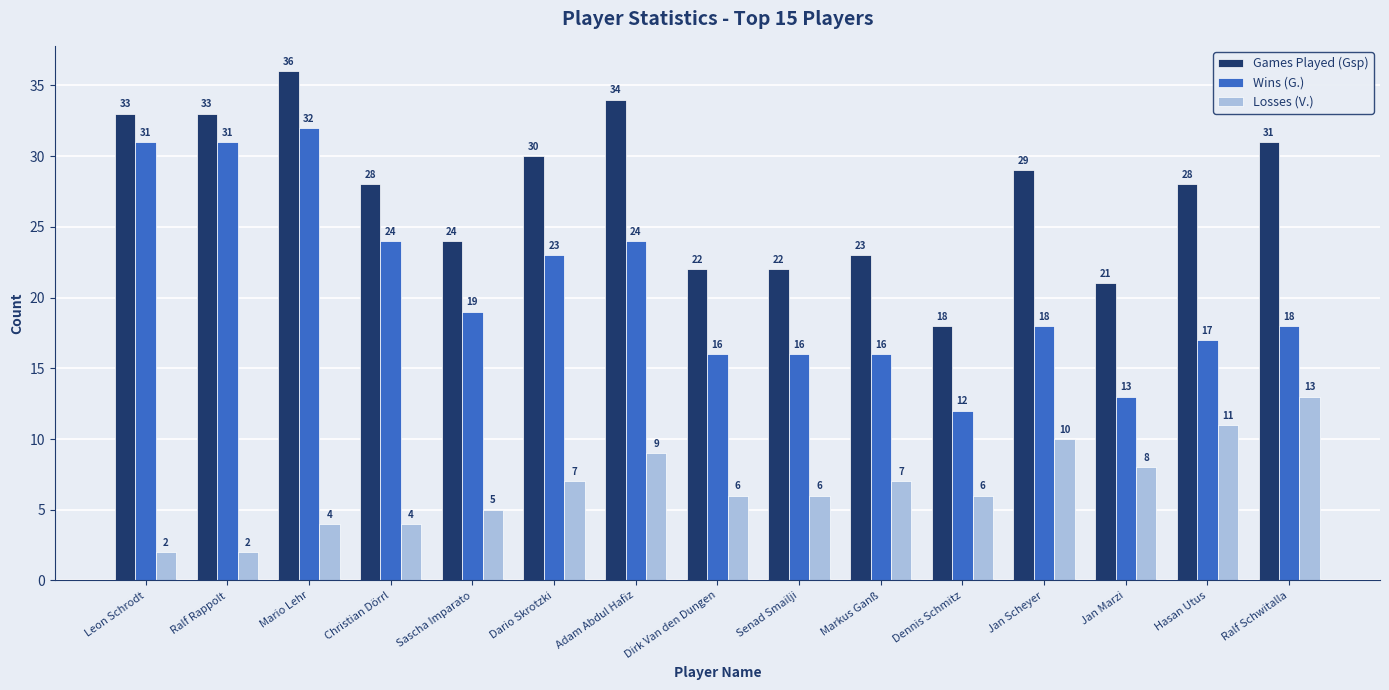

Which series has the widest spread of values?

Wins (G.)